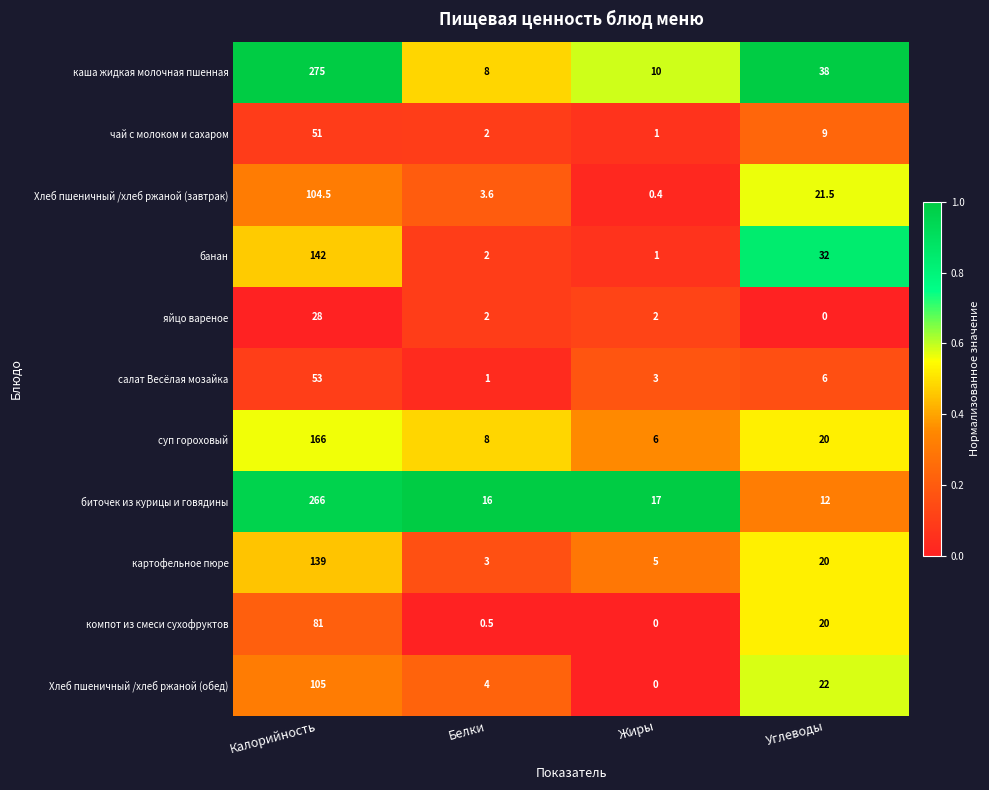

What is the spread (max minus min) of values at Углеводы?

38.0